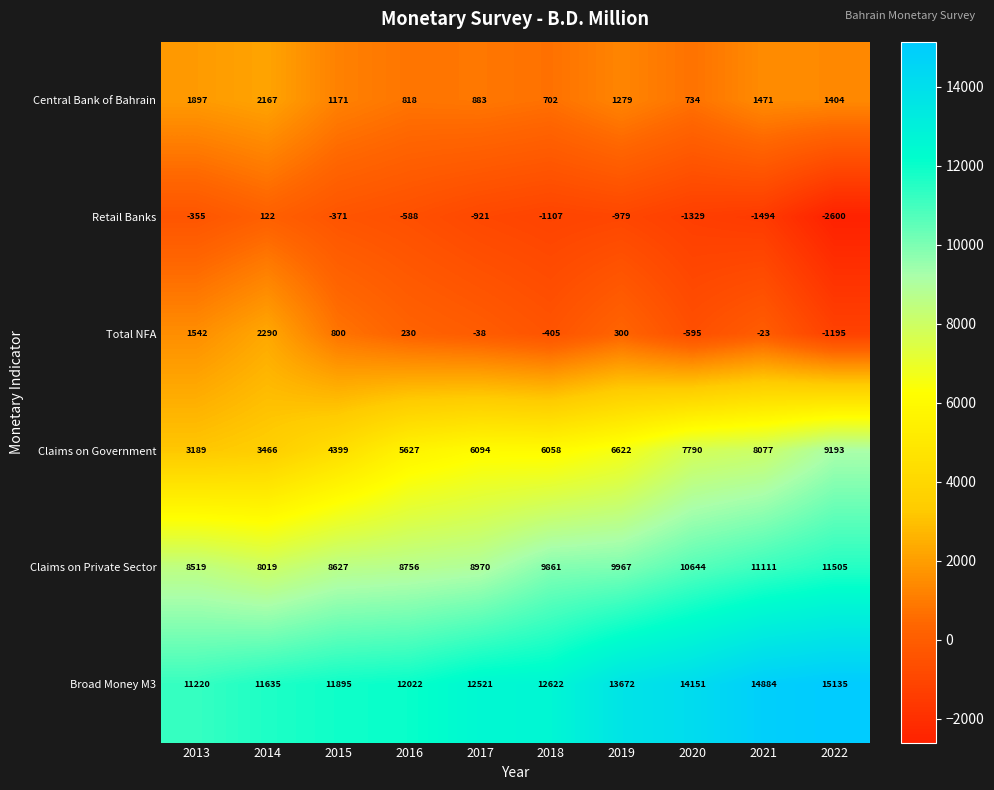

True or false: Claims on Government has a value of 4399 at 2015.

True